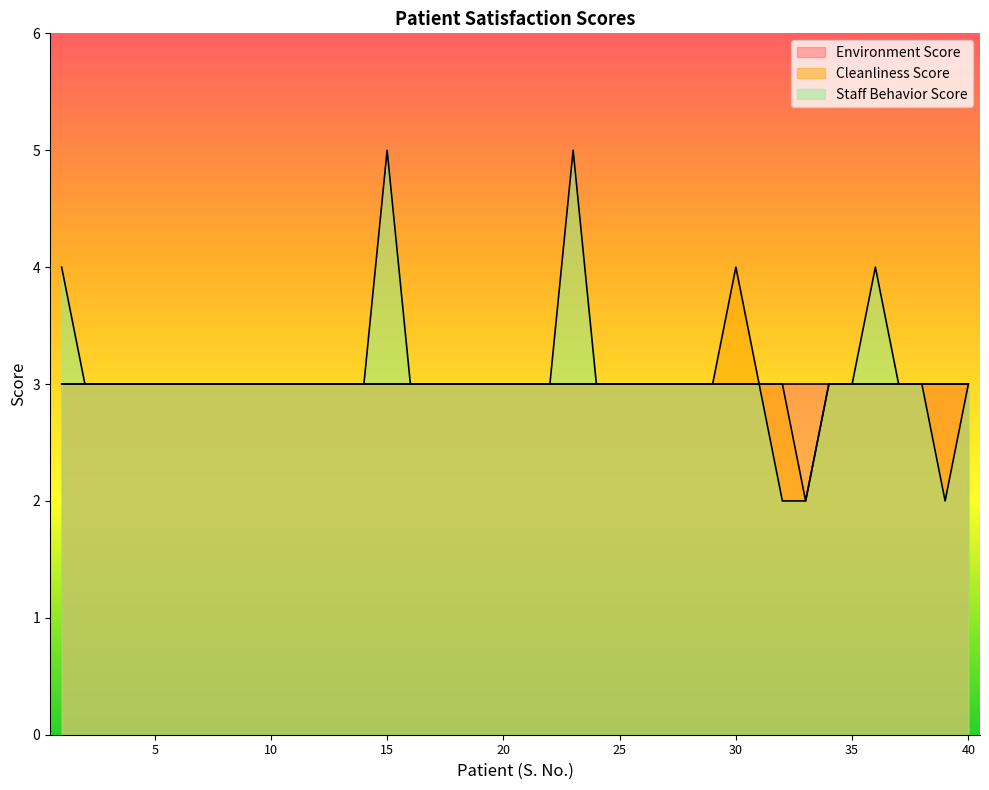

Reading left to right, list all the values displayed in this chart.

Cleanliness Score: 1=3	2=3	3=3	4=3	5=3	6=3	7=3	8=3	9=3	10=3	11=3	12=3	13=3	14=3	15=3	16=3	17=3	18=3	19=3	20=3	21=3	22=3	23=3	24=3	25=3	26=3	27=3	28=3	29=3	30=4	31=3	32=3	33=2	34=3	35=3	36=3	37=3	38=3	39=3	40=3
Staff Behavior Score: 1=4	2=3	3=3	4=3	5=3	6=3	7=3	8=3	9=3	10=3	11=3	12=3	13=3	14=3	15=5	16=3	17=3	18=3	19=3	20=3	21=3	22=3	23=5	24=3	25=3	26=3	27=3	28=3	29=3	30=3	31=3	32=2	33=2	34=3	35=3	36=4	37=3	38=3	39=2	40=3